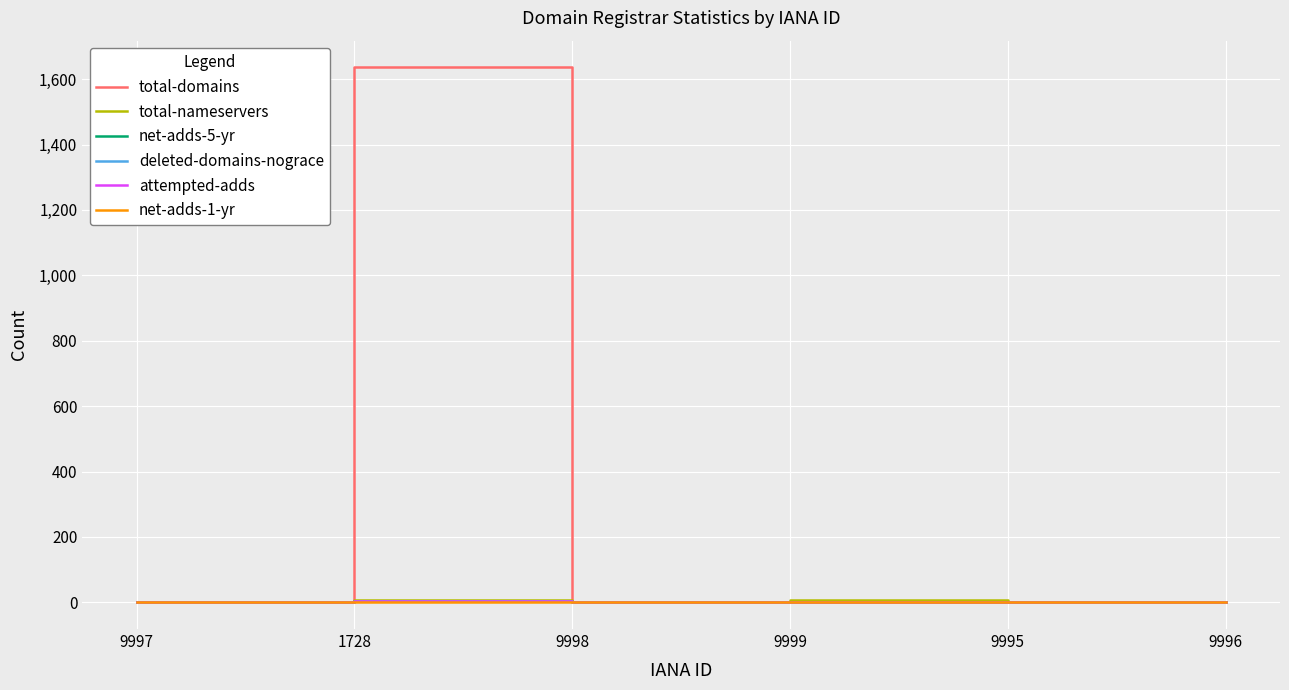

Reading right to left, list all the values displayed in this chart.

total-domains: 0	0	2	0	1636	1
total-nameservers: 0	0	6	0	8	0
net-adds-5-yr: 0	0	0	0	5	0
deleted-domains-nograce: 0	0	0	0	4	0
attempted-adds: 0	0	0	0	5	0
net-adds-1-yr: 0	0	0	0	0	0